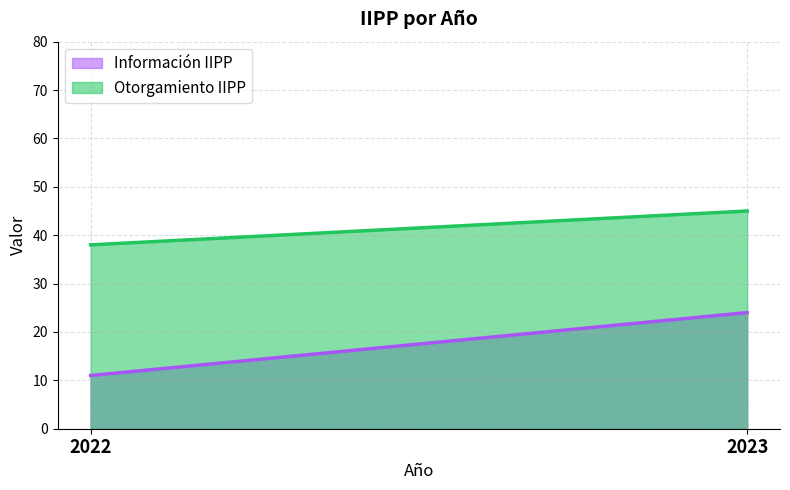

Rank the series by their average value, from lowest to highest.

Información IIPP, Otorgamiento IIPP